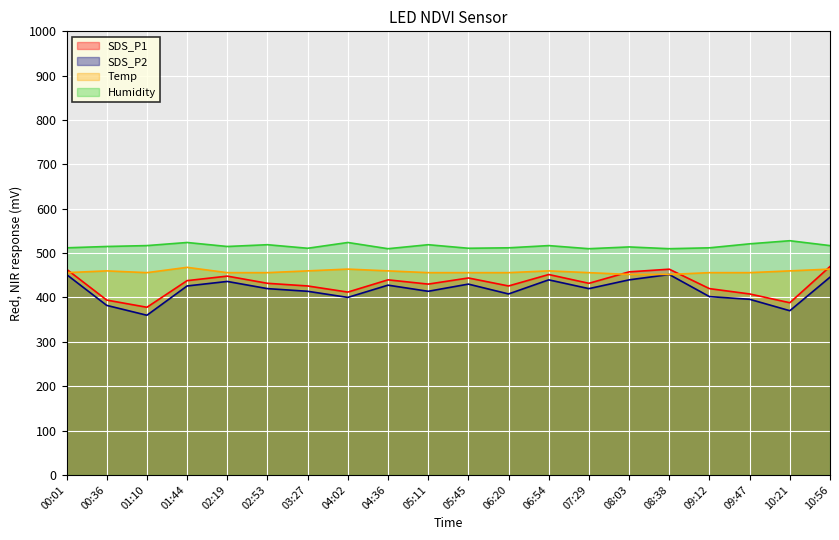

The value of SDS_P1 at 10:21 is 388.2. True or false?

True